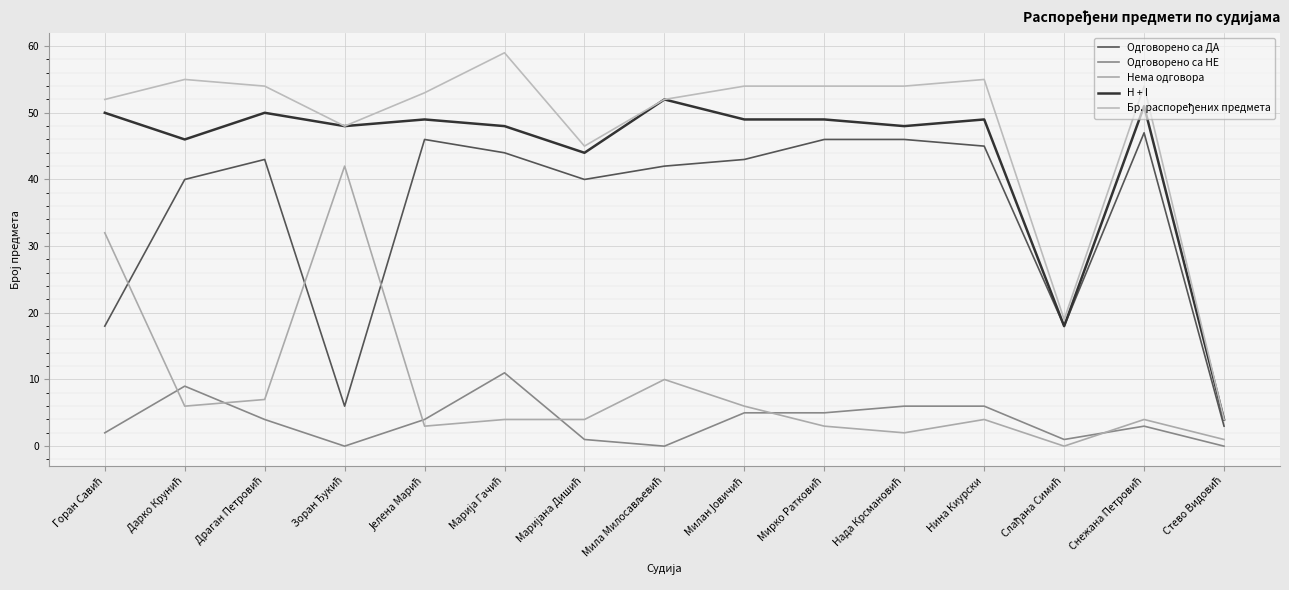

How many lines are shown in the chart?

5